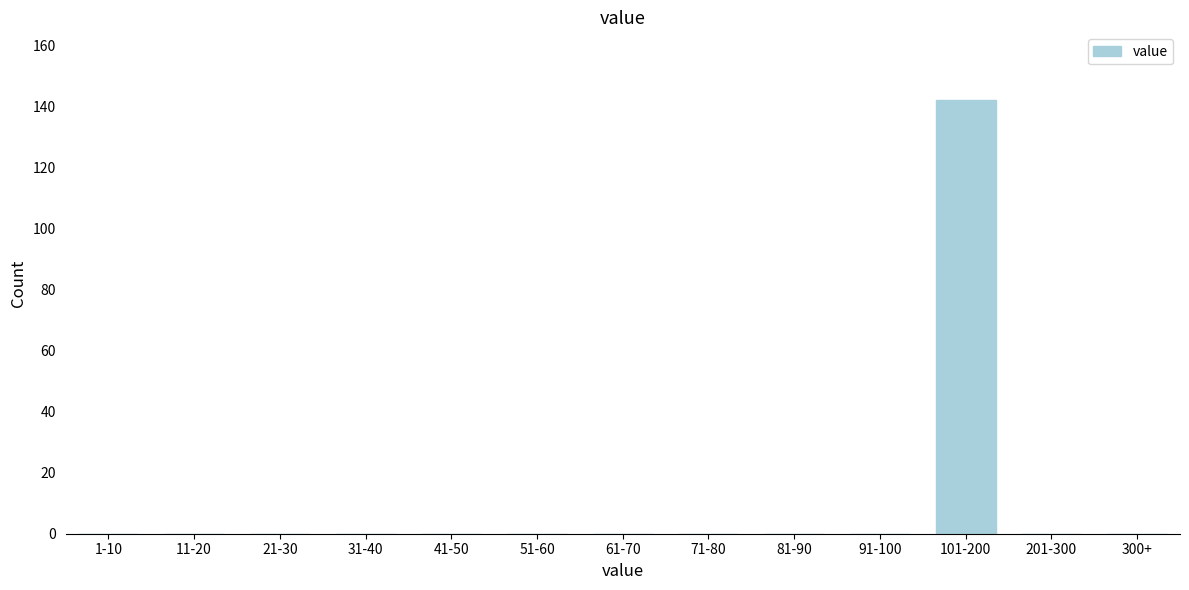

Reading left to right, list all the values displayed in this chart.

1-10=0	11-20=0	21-30=0	31-40=0	41-50=0	51-60=0	61-70=0	71-80=0	81-90=0	91-100=0	101-200=142	201-300=0	300+=0